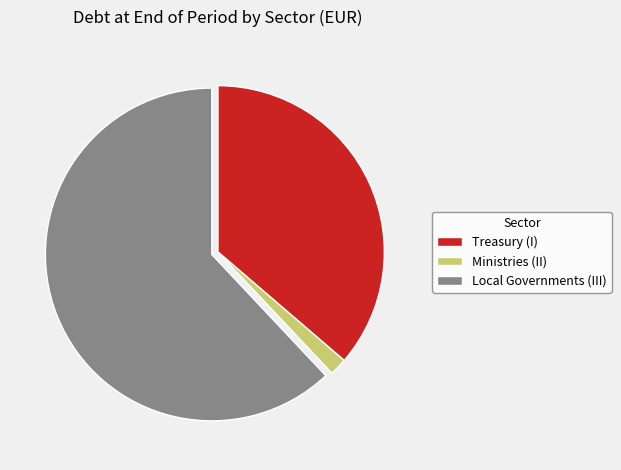

Is there any slice that represents more than half of the pie?

Yes